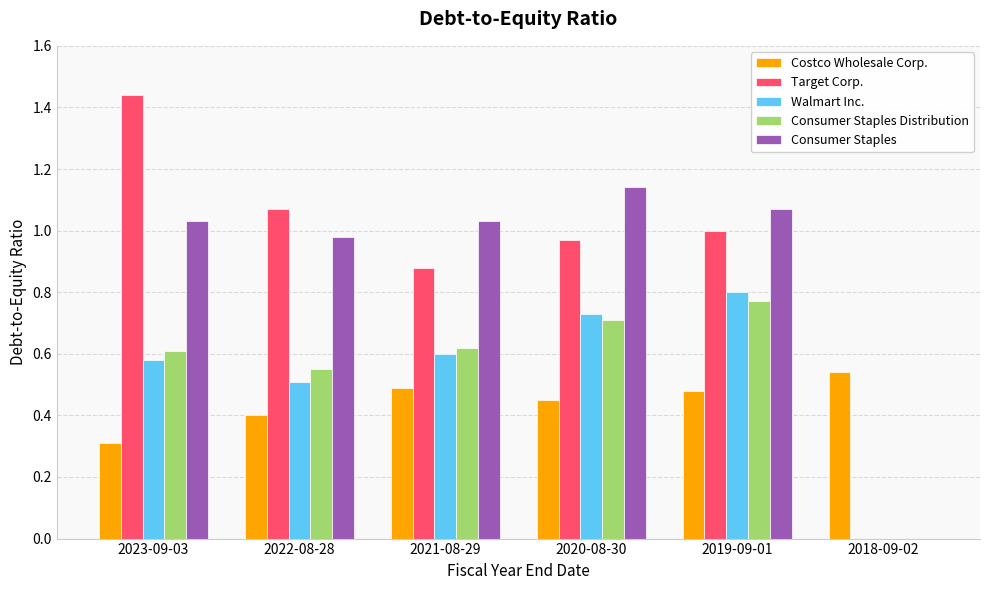

Which label corresponds to the largest value in the chart?

2023-09-03